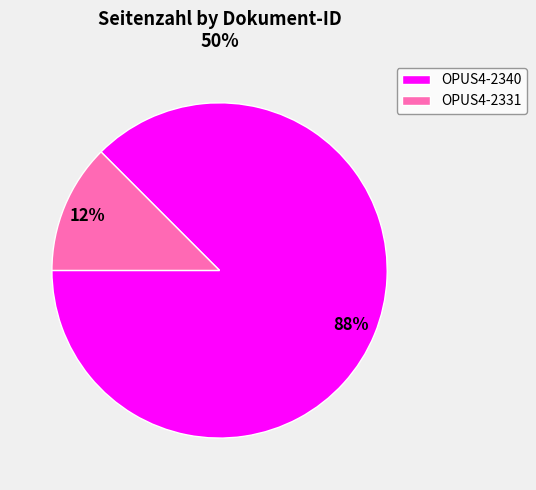

Approximately how many times larger is the value at OPUS4-2331 compared to OPUS4-2340?

0.1